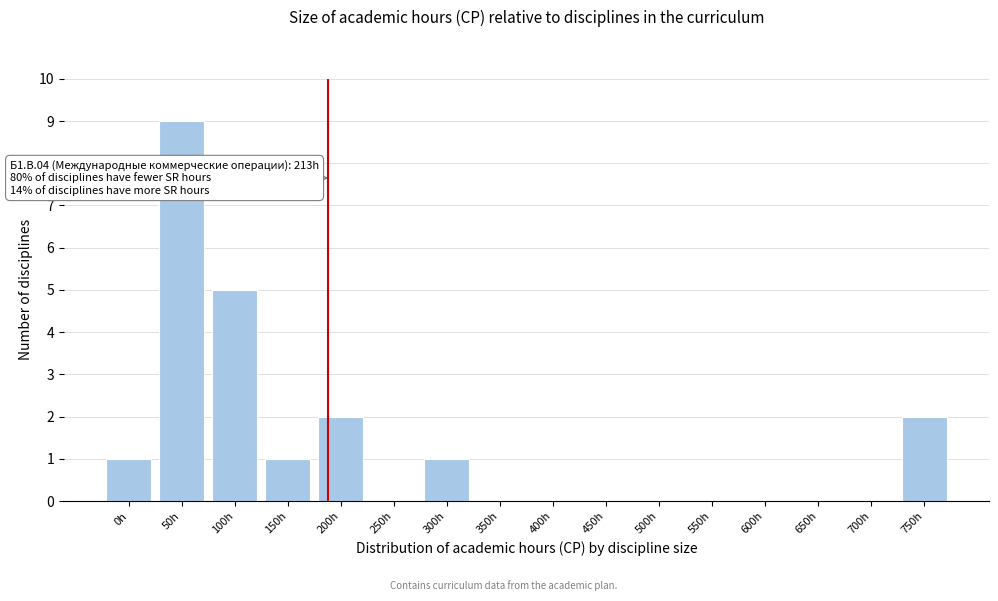

Reading left to right, extract all data points from this chart.

0h=1	50h=9	100h=5	150h=1	200h=2	250h=0	300h=1	350h=0	400h=0	450h=0	500h=0	550h=0	600h=0	650h=0	700h=0	750h=2